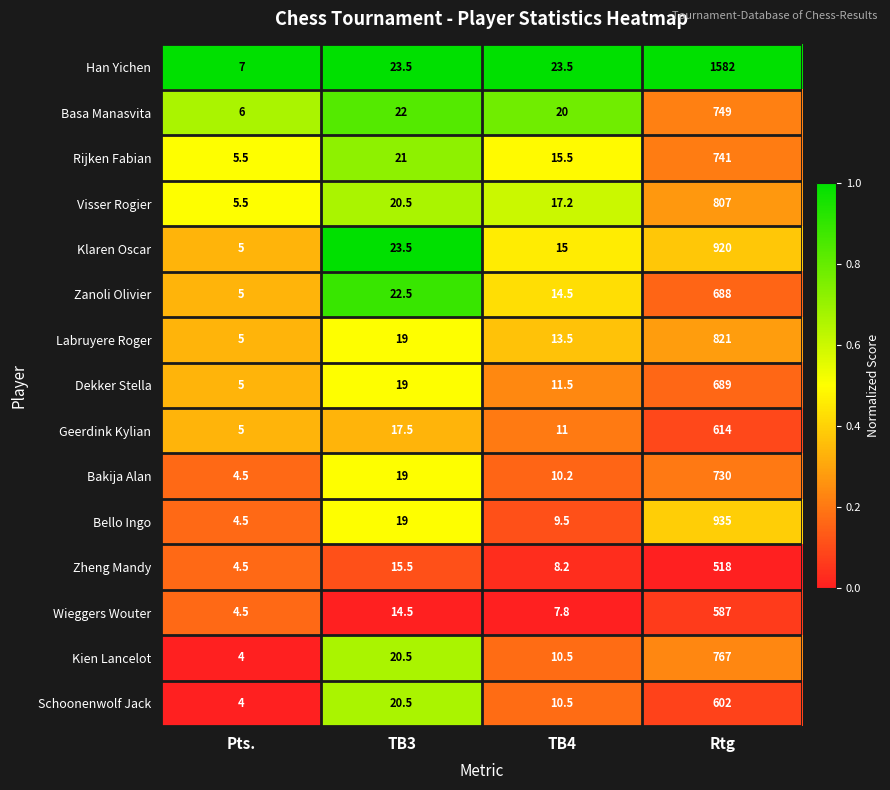

At which category is the sum across all series the highest?

Rtg